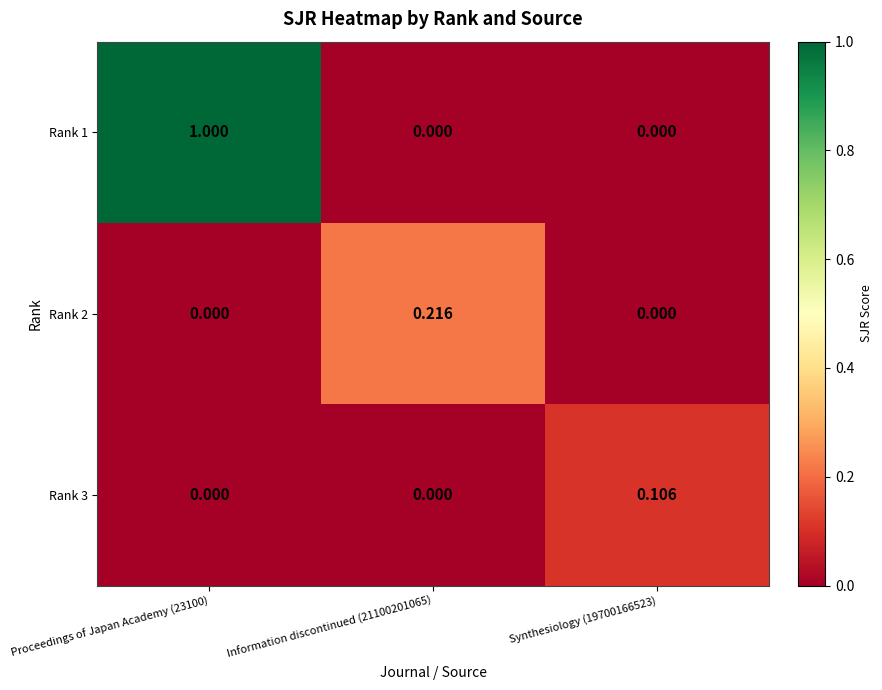

At which category is the sum across all series the highest?

Proceedings of Japan Academy (23100)